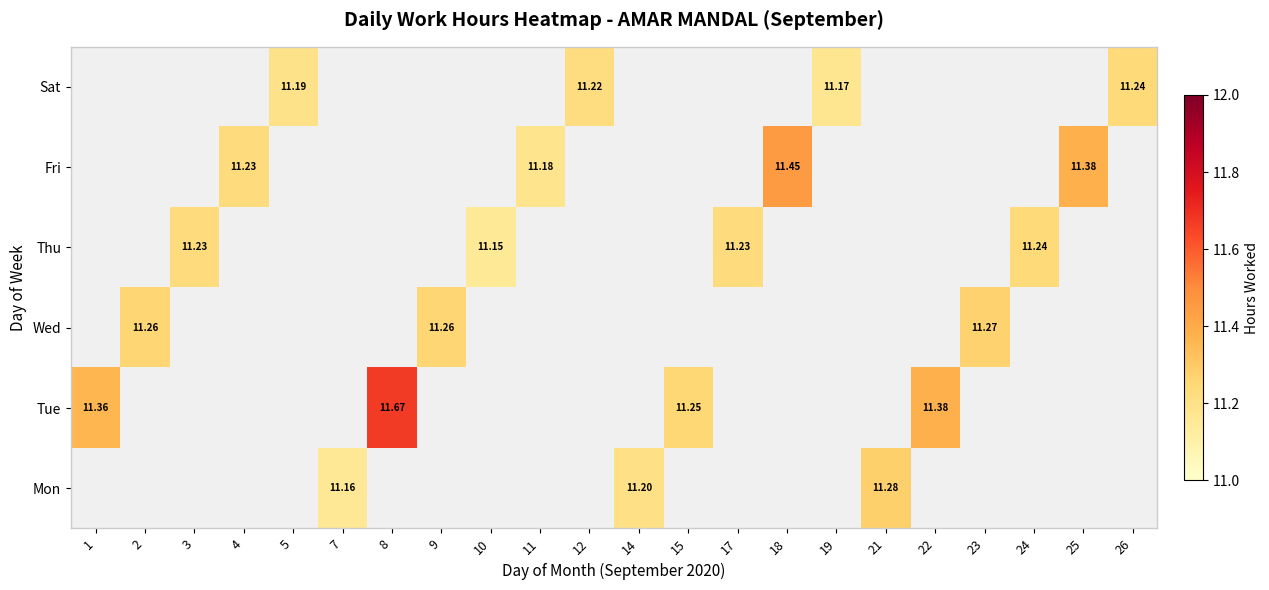

Is it true that Thu equals 0.0 at 21?

True